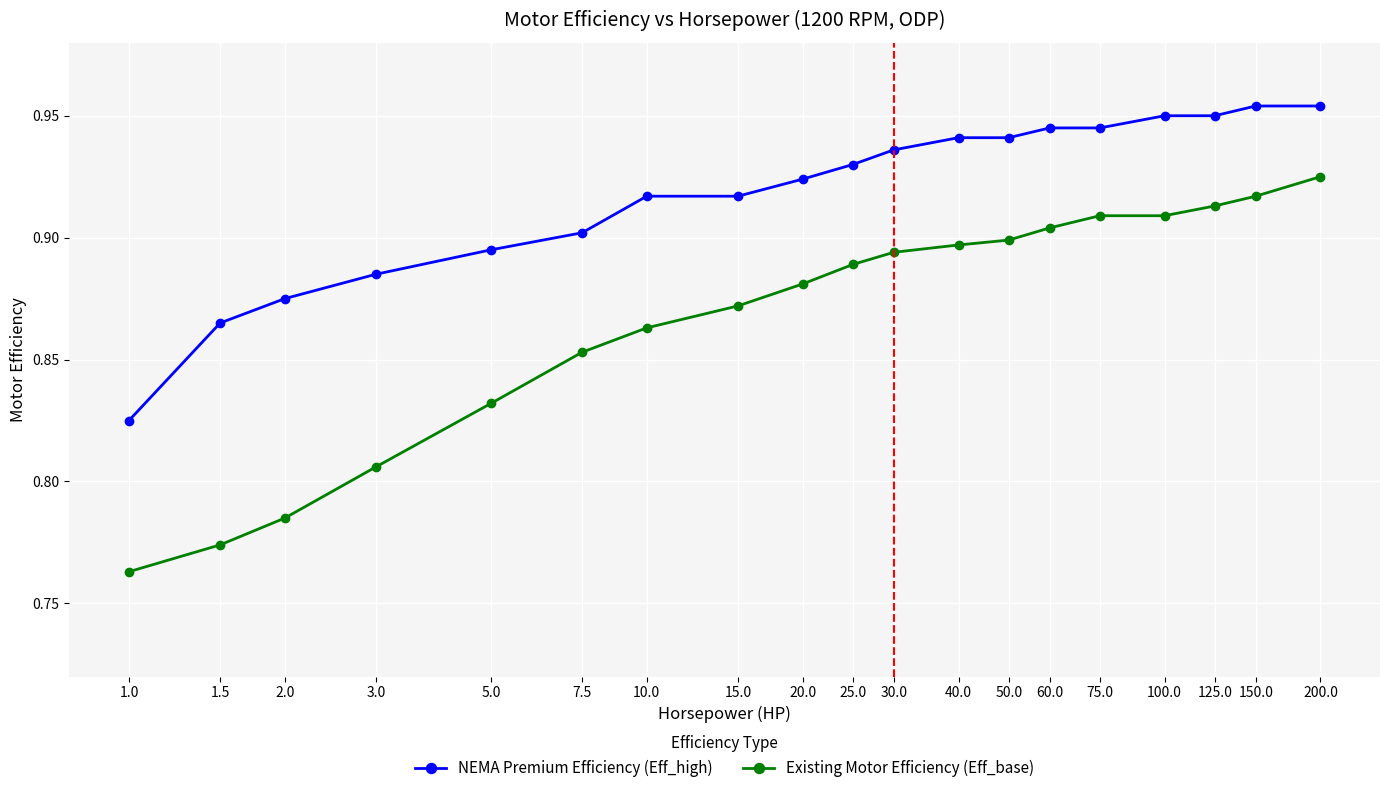

At how many categories does at least one series exceed 0?

19